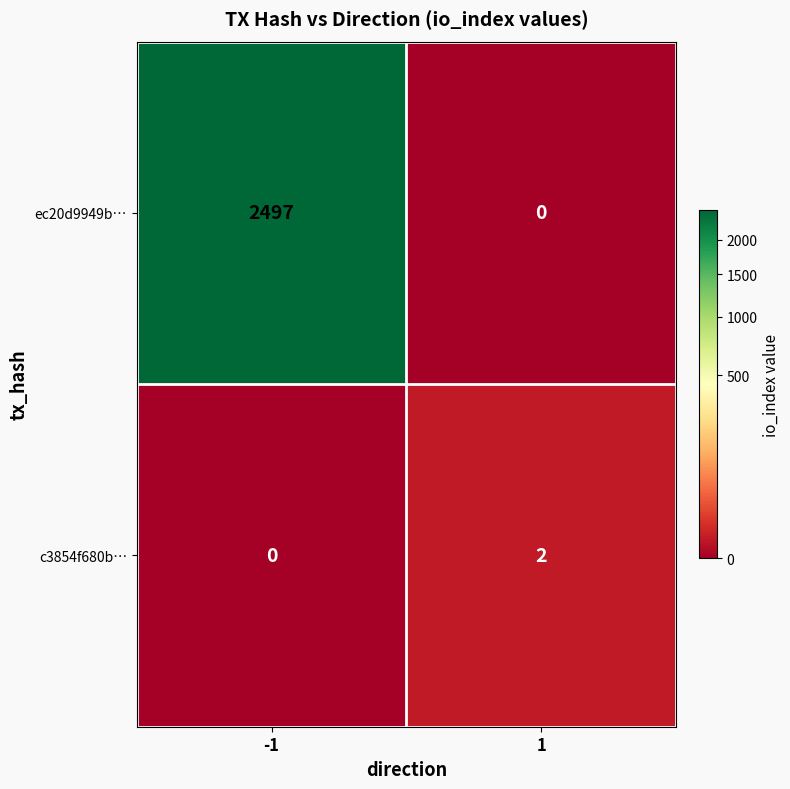

Between -1 and 1, which series saw the biggest shift?

ec20d9949b…